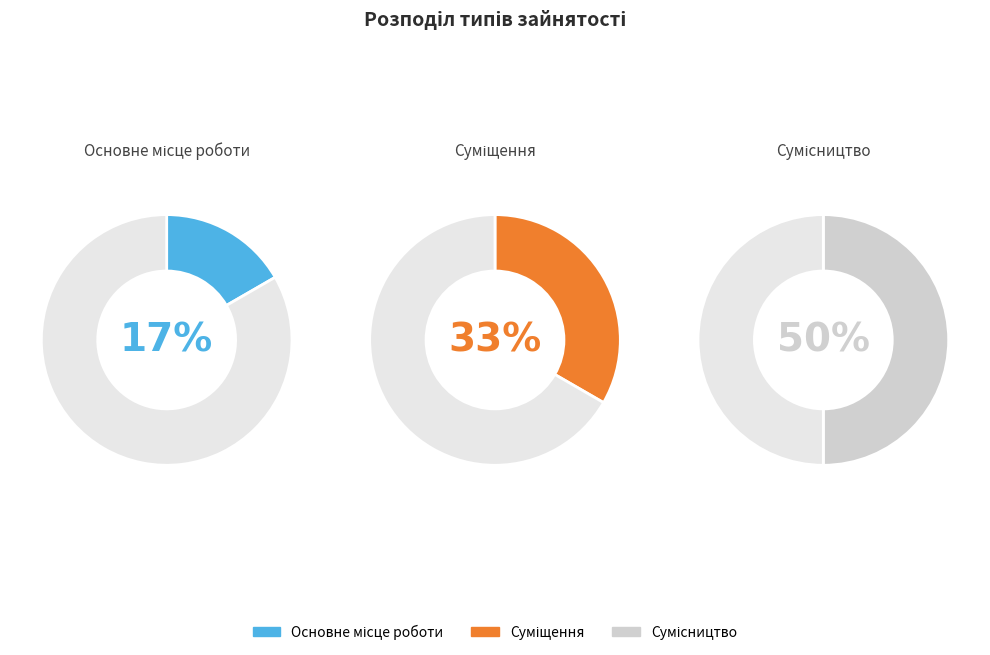

To the nearest percent, what percentage of the pie is Основне місце роботи?

17%